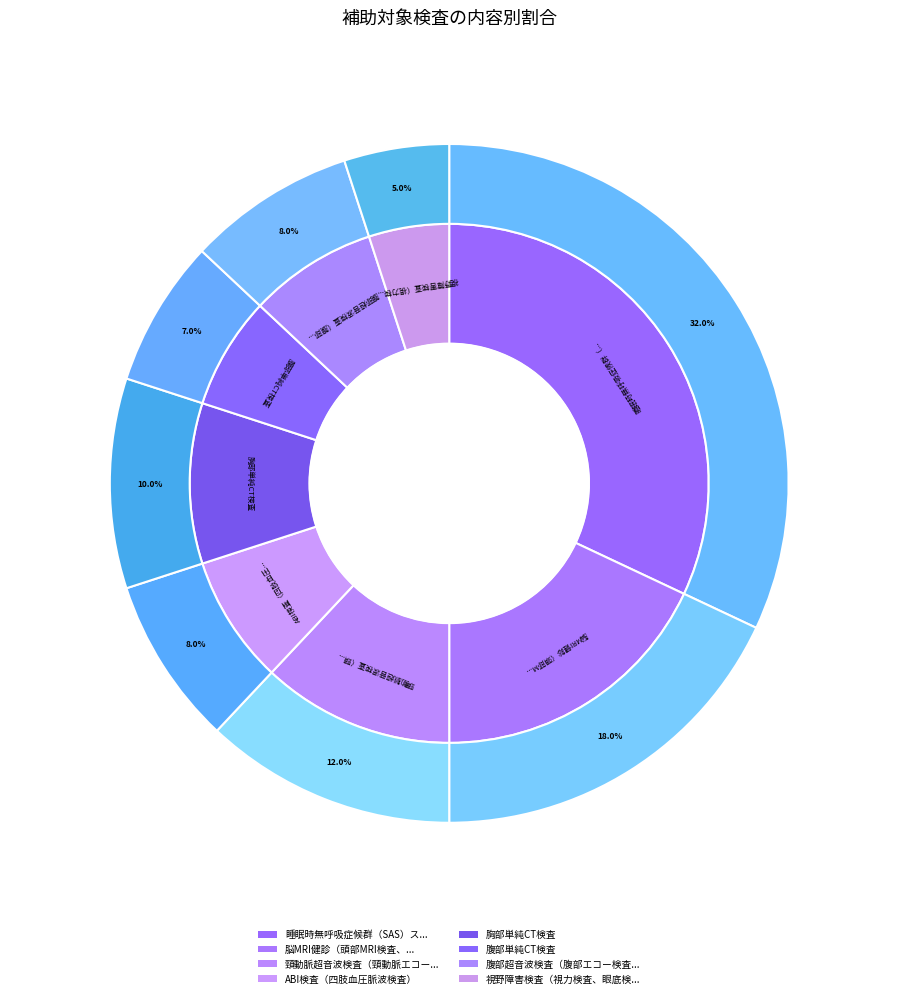

How many slices are in this pie chart?

8